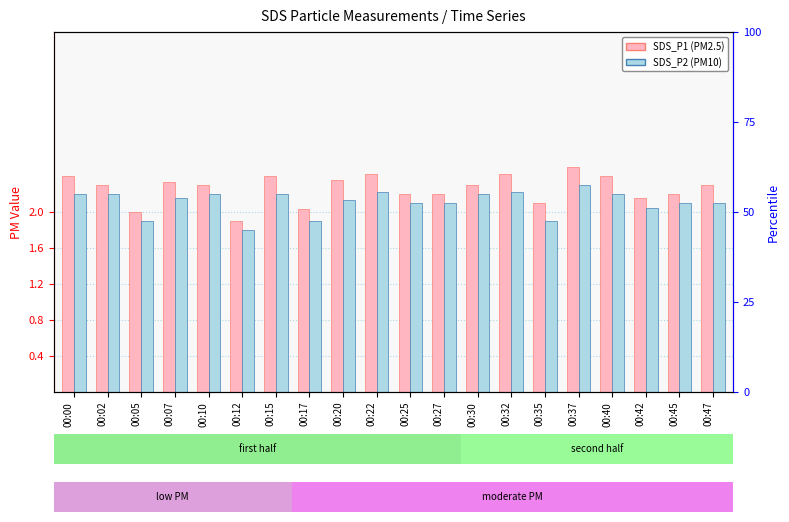

Rank the series at 00:35 from highest to lowest value.

SDS_P1, SDS_P2